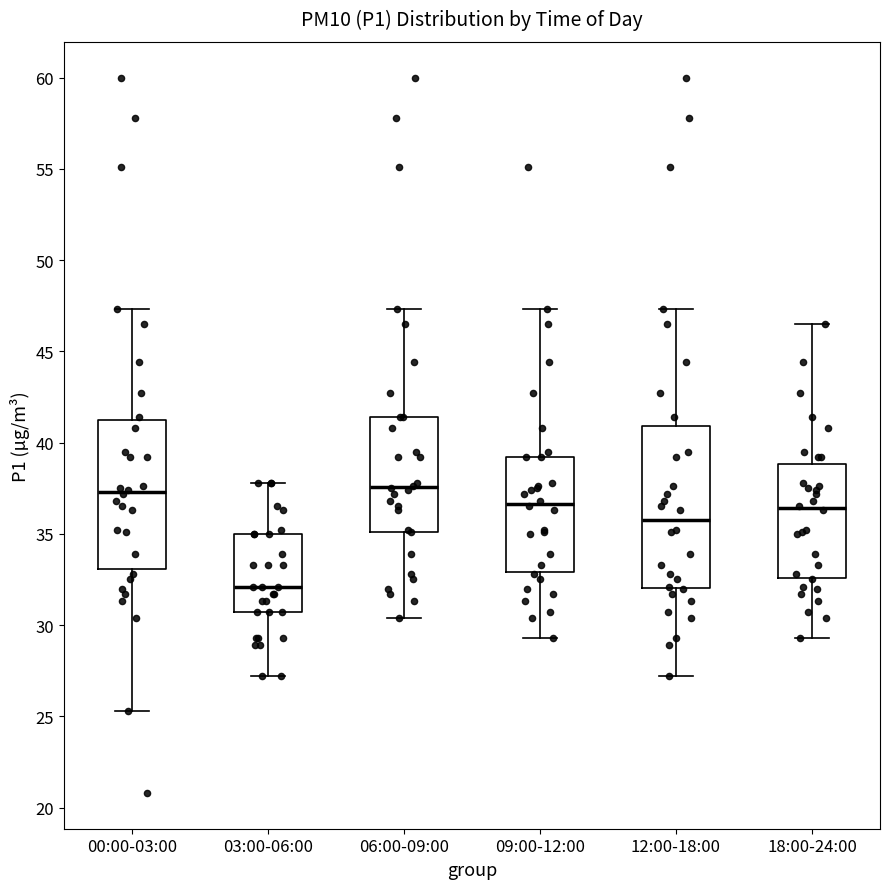

Which box is the tallest, from its lower edge to its upper edge?

12:00-18:00